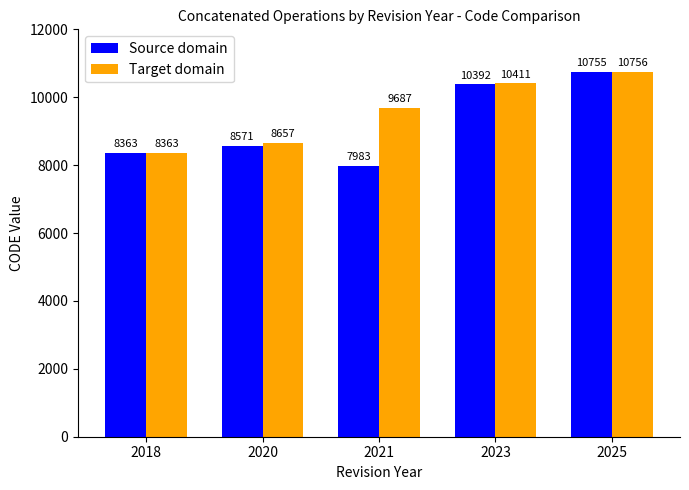

The Target domain series shows 15200 at 2021. True or false?

False